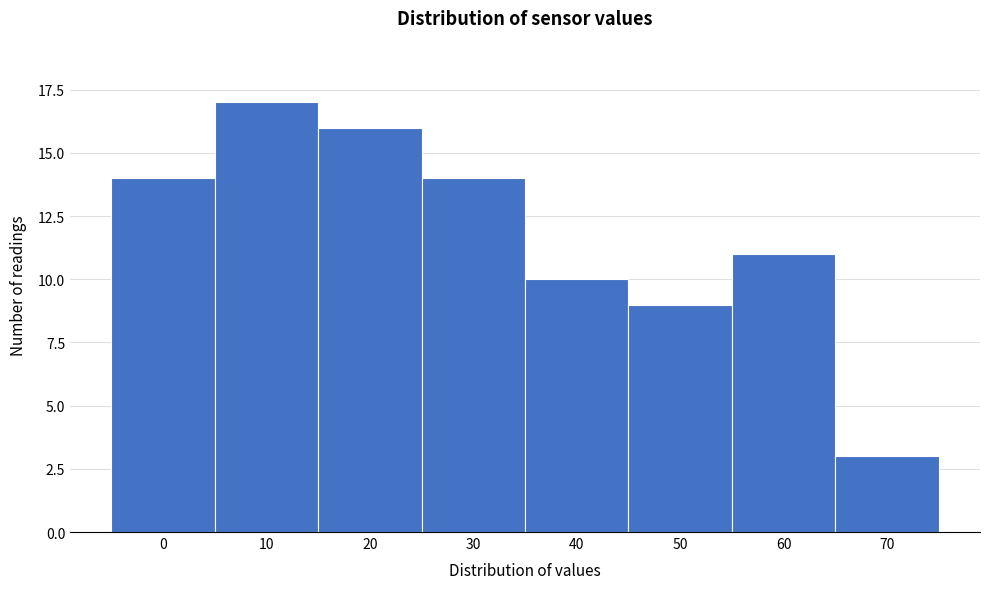

Reading left to right, what are all the values shown in this chart?

14	17	16	14	10	9	11	3